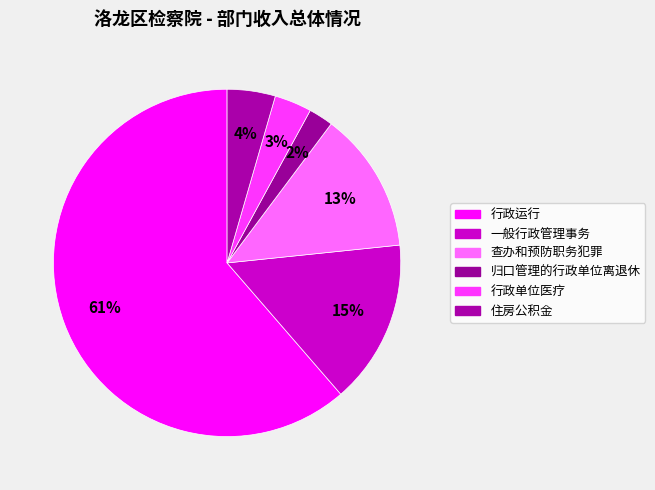

Which slice is the smallest?

归口管理的行政单位离退休